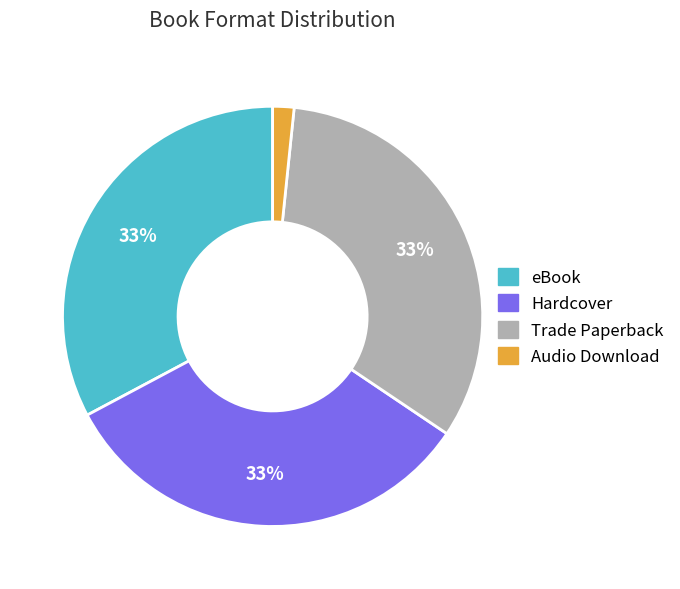

To the nearest percent, what is the difference between the largest and smallest slice percentages?

31%